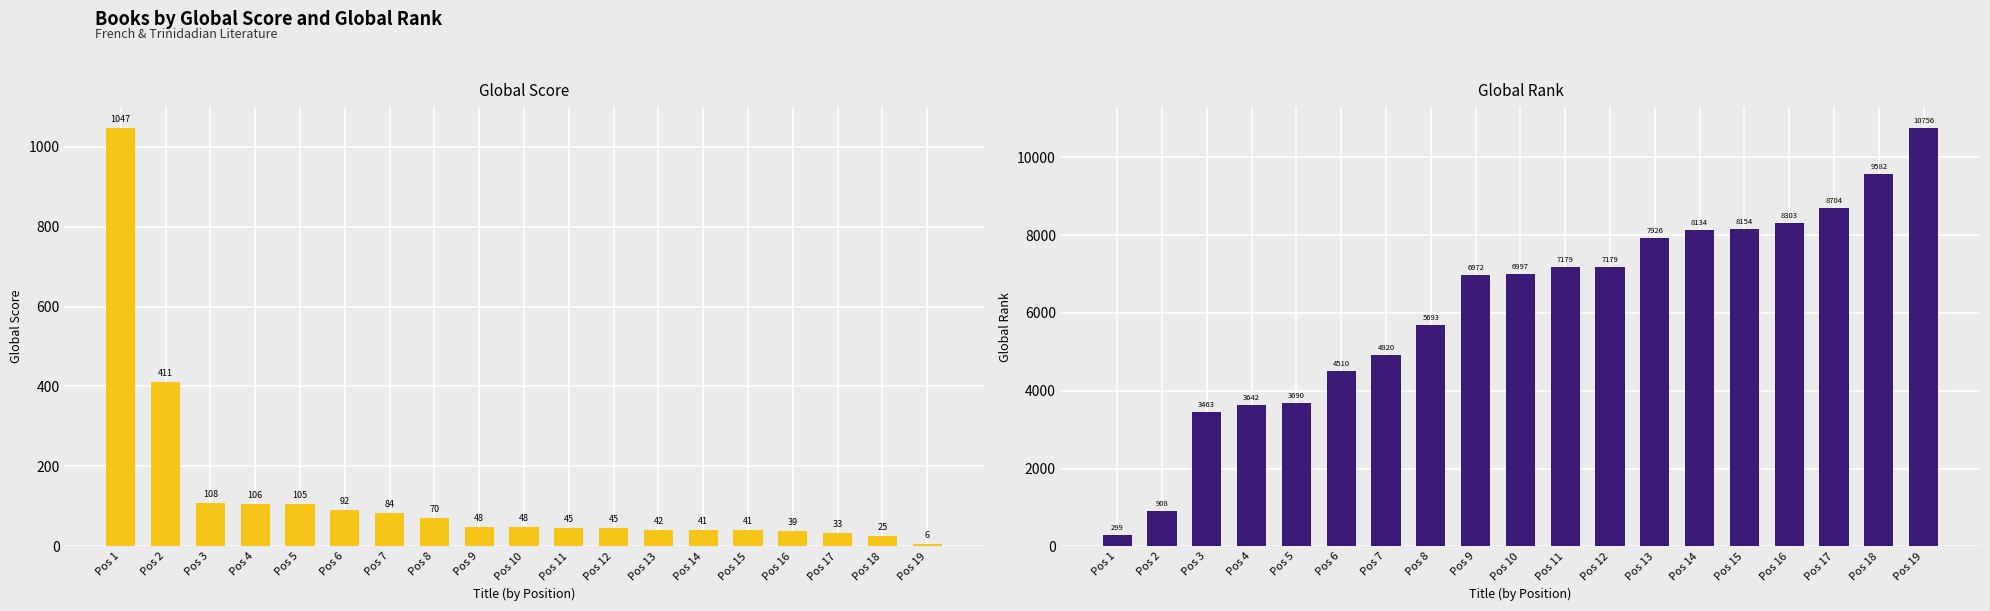

The Global Rank series shows 3690 at Pos 5. True or false?

True